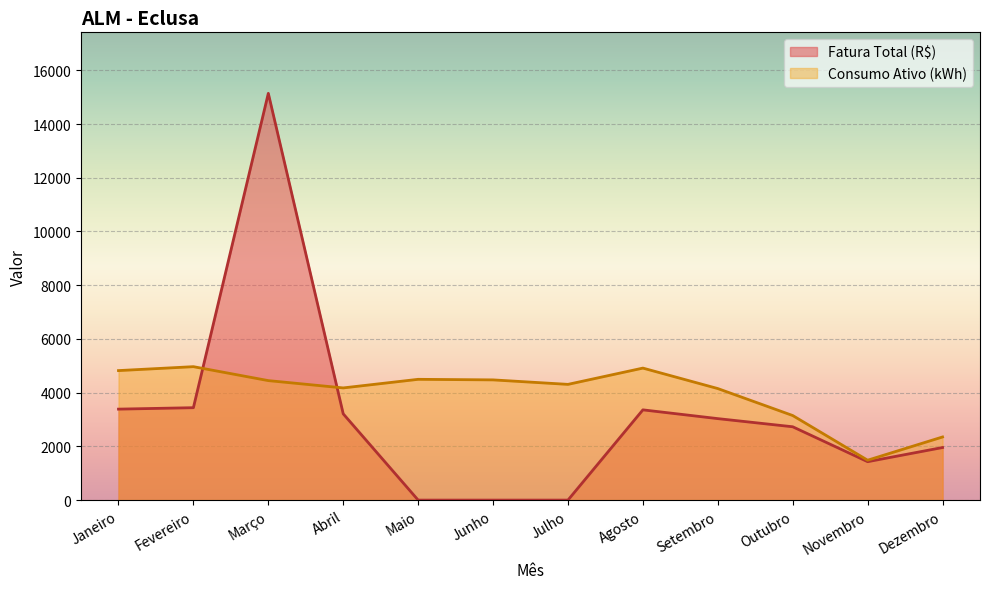

What is the maximum value shown in the chart?

15141.7